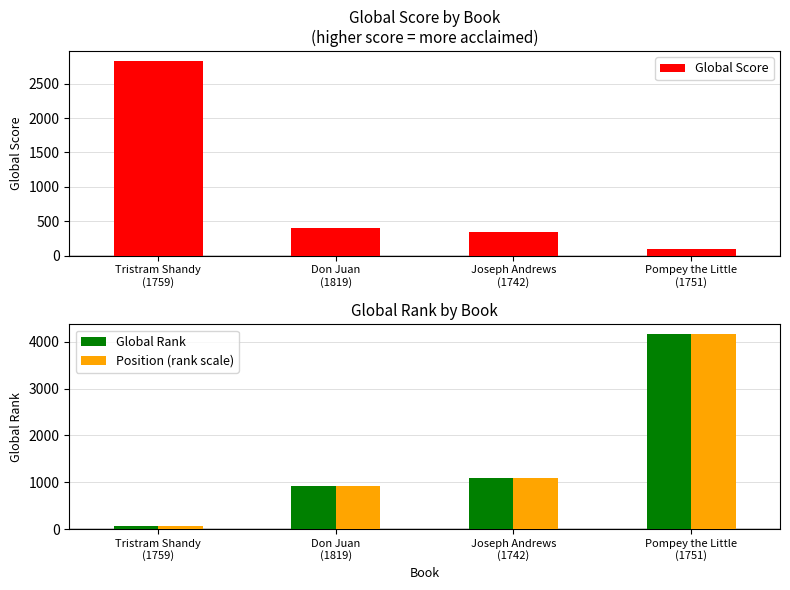

What is the difference between the maximum and minimum values in the Global Rank series?

4104